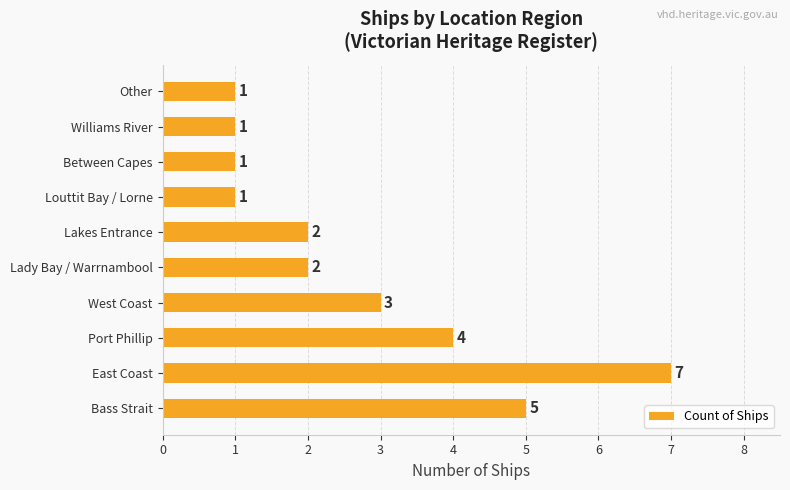

Which label corresponds to the largest value in the chart?

East Coast